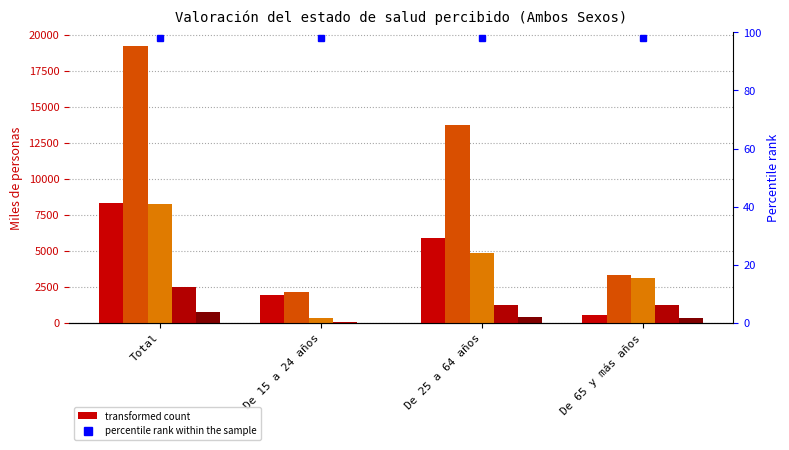

What value does the Bueno series have at Total?

19222.7